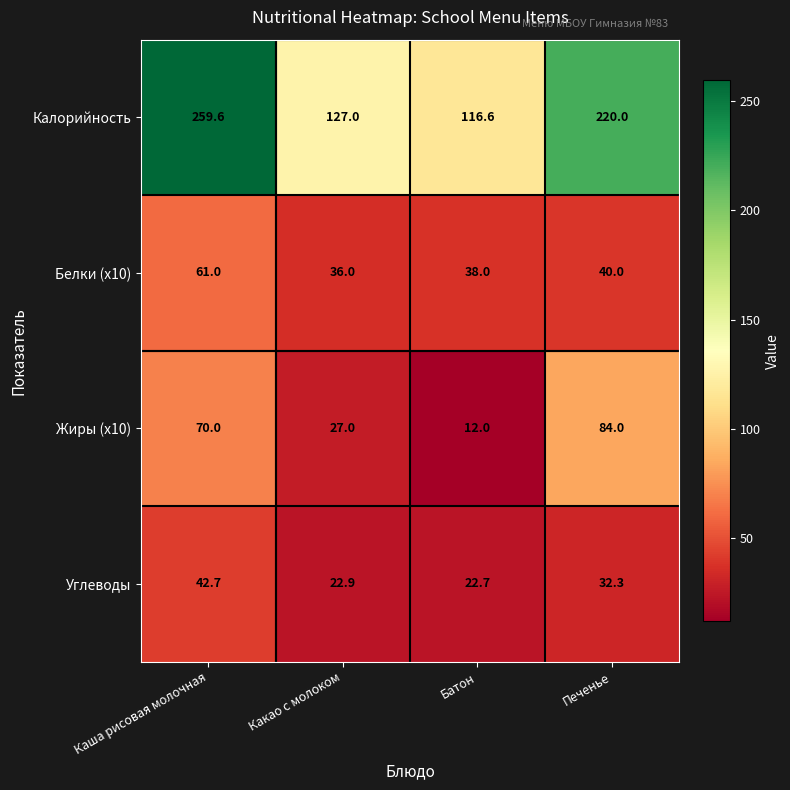

The Углеводы series shows 6.1 at Батон. True or false?

False